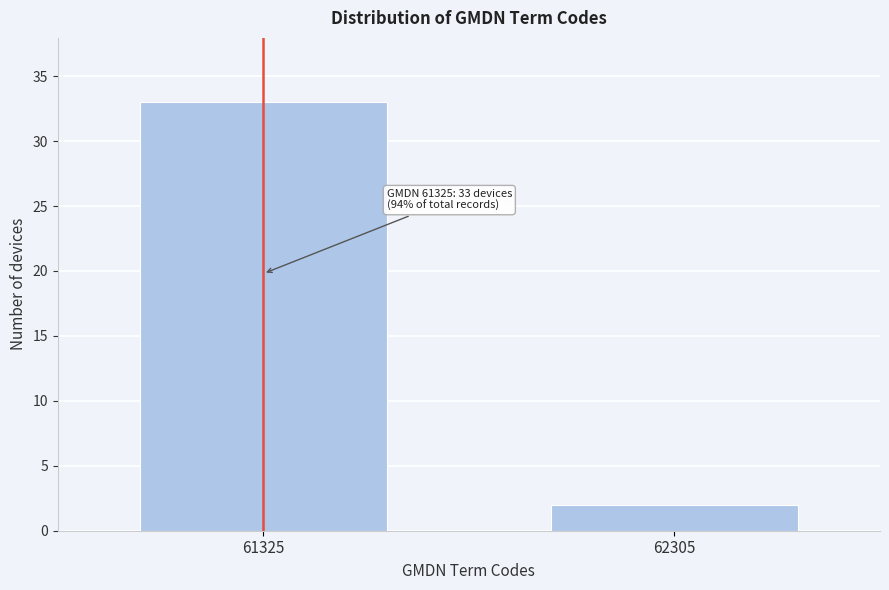

Reading left to right, list all the values displayed in this chart.

33	2